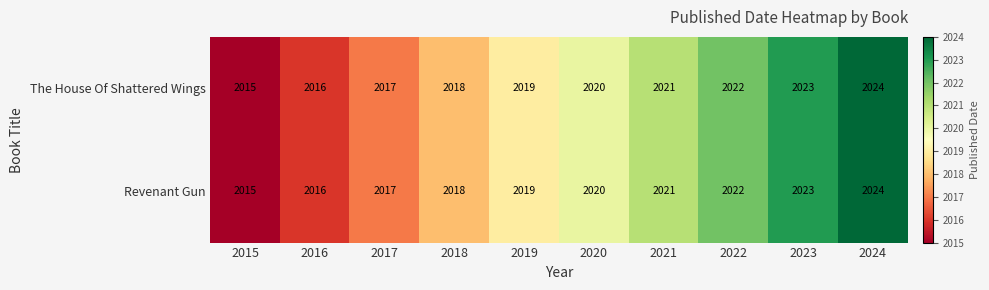

What is the sum of the Revenant Gun values at 2018 and 2019?

4037